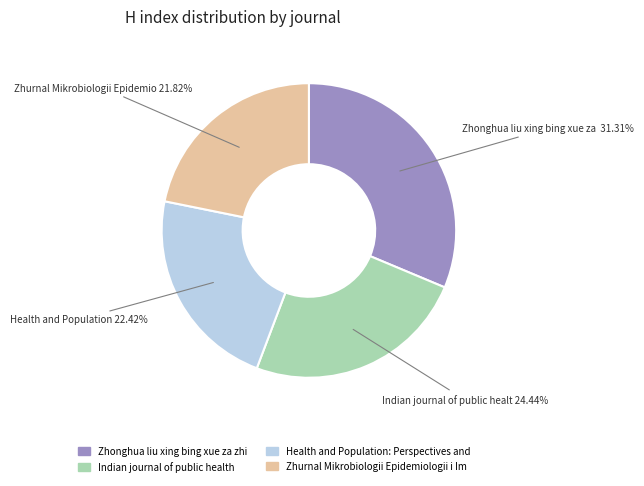

Is there a majority slice in this chart?

No